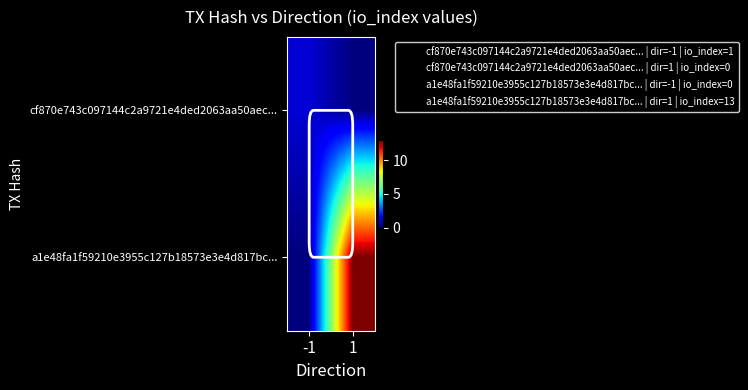

Reading right to left, extract all data points from this chart.

cf870e743c097144c2a9721e4ded2063aa50aec...: 1=0	-1=1
a1e48fa1f59210e3955c127b18573e3e4d817bc...: 1=13	-1=0